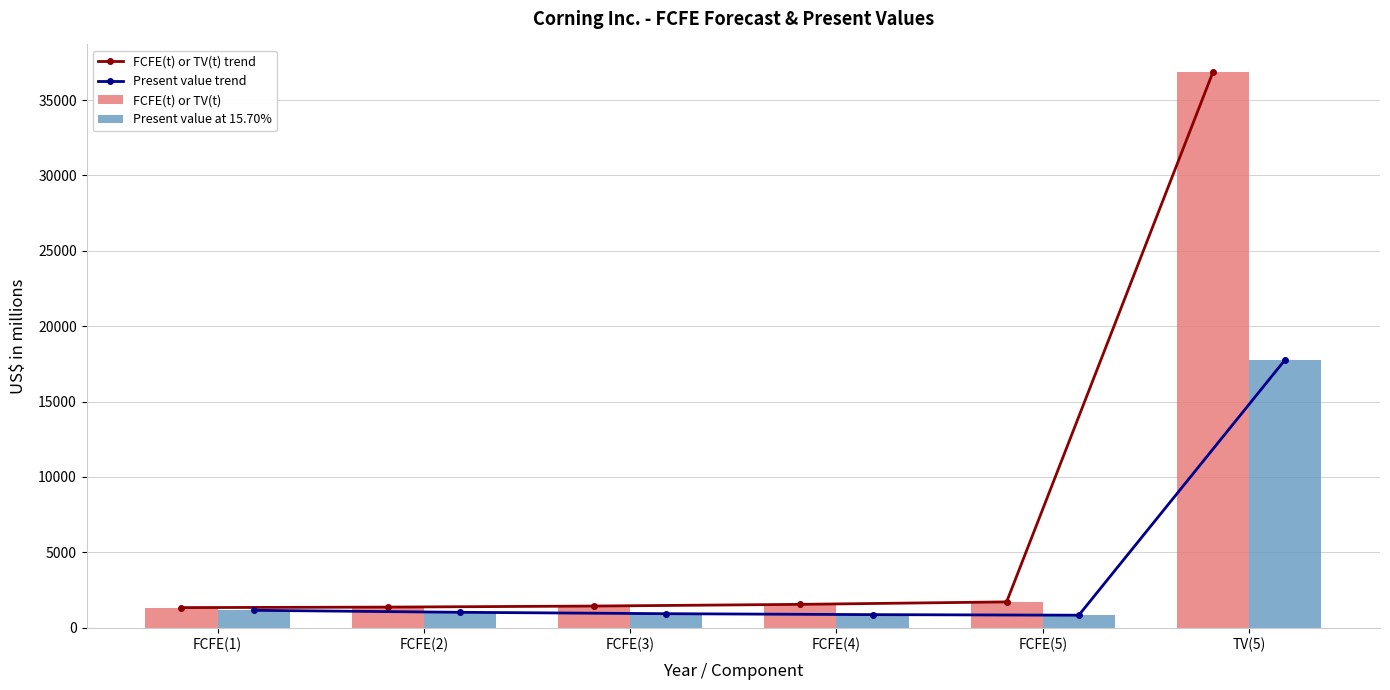

Between FCFE(2) and FCFE(4), which series saw the biggest shift?

FCFE(t) or TV(t) trend